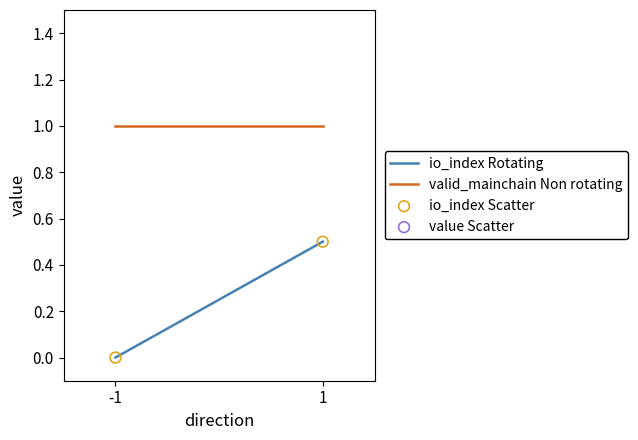

Which series has the widest spread of Y values?

io_index Rotating